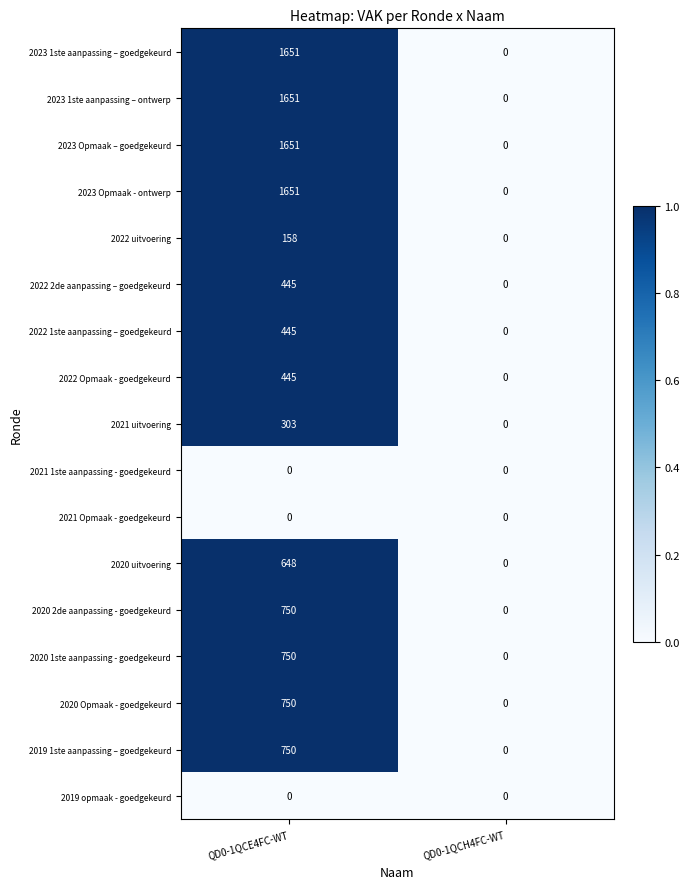

What is the sum of the 2020 2de aanpassing - goedgekeurd values at QD0-1QCH4FC-WT and QD0-1QCE4FC-WT?

750